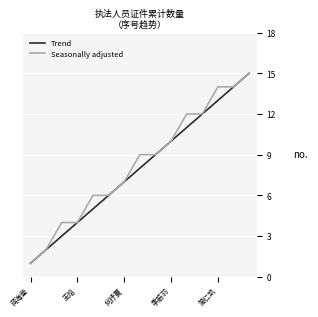

What is the greatest value displayed?

15